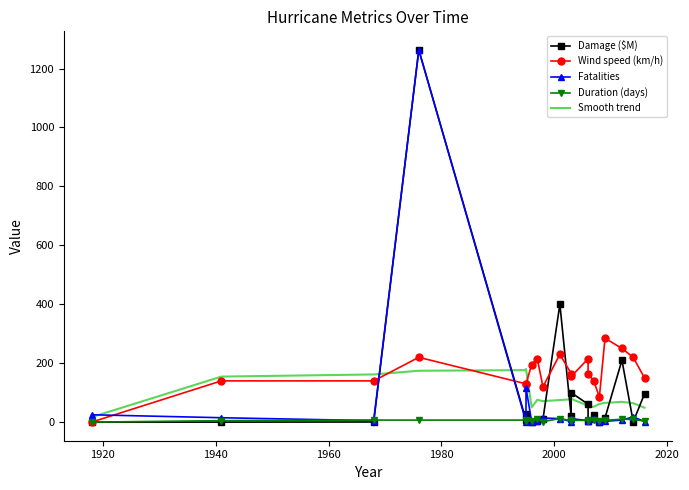

How many data points does each series have?

20